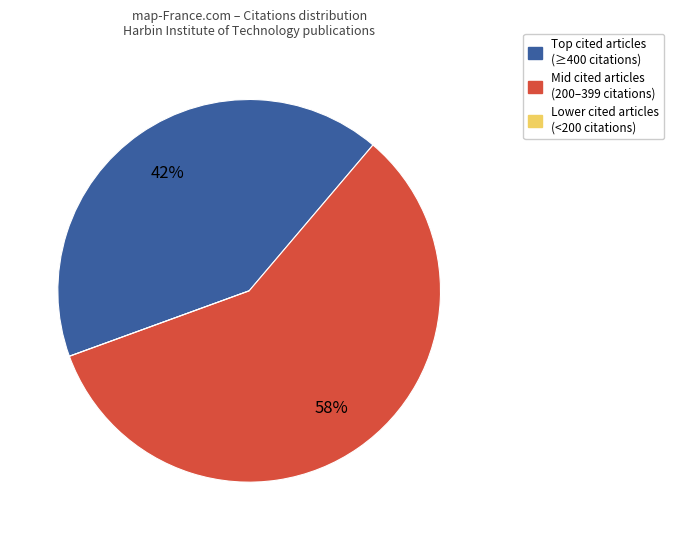

Which slice is the largest?

Mid cited articles (200–399 citations)